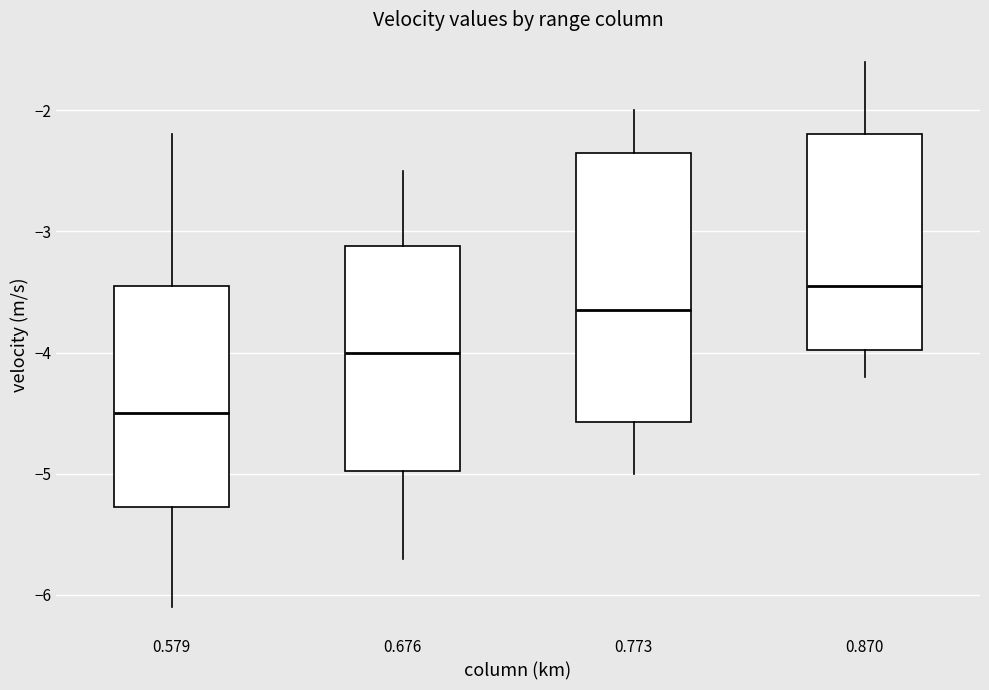

Reading left to right, read every box against the y-axis: the position of its median line, the range the box covers, and the ends of its whiskers. The values are not printed on the chart, so give them approximately, as read against the axis.

0.579: median -4.5, box -5.3 to -3.4, whiskers -6.1 to -2.2
0.676: median -4.0, box -5.0 to -3.1, whiskers -5.7 to -2.5
0.773: median -3.6, box -4.6 to -2.3, whiskers -5.0 to -2.0
0.870: median -3.4, box -4.0 to -2.2, whiskers -4.2 to -1.6